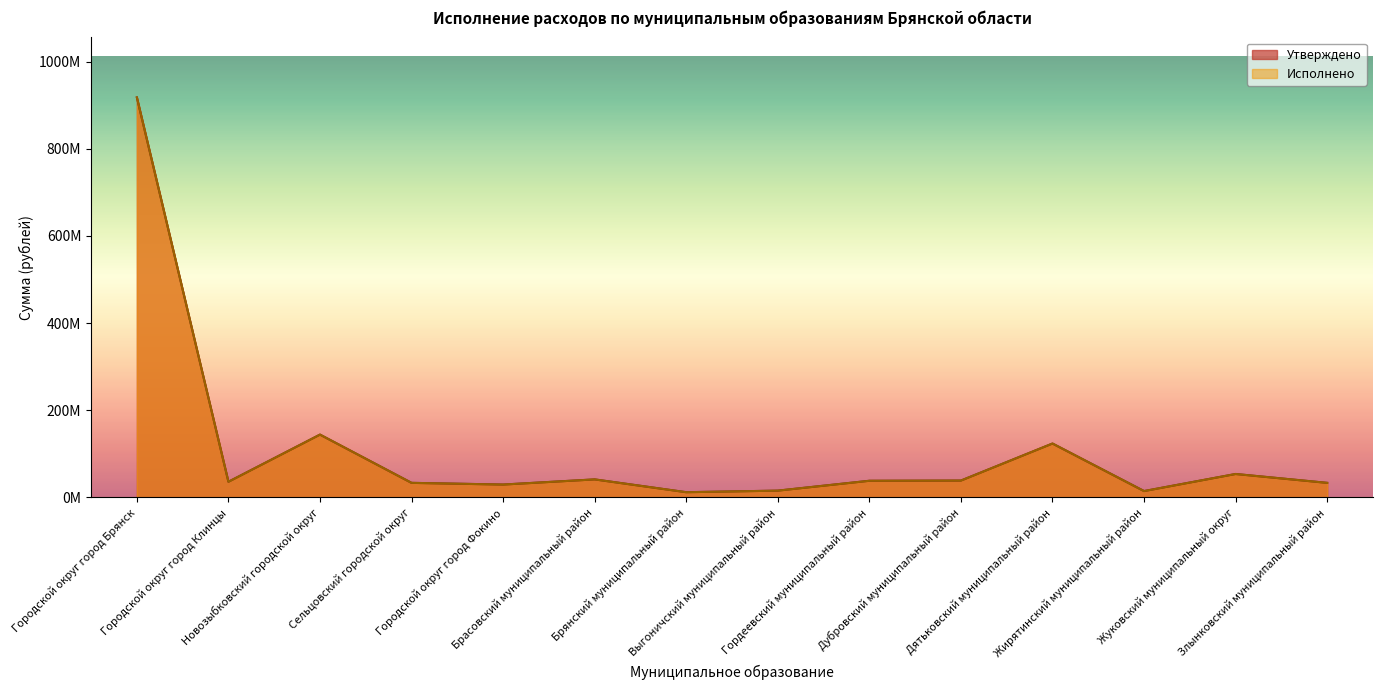

True or false: Утверждено and Исполнено cross at least once.

False